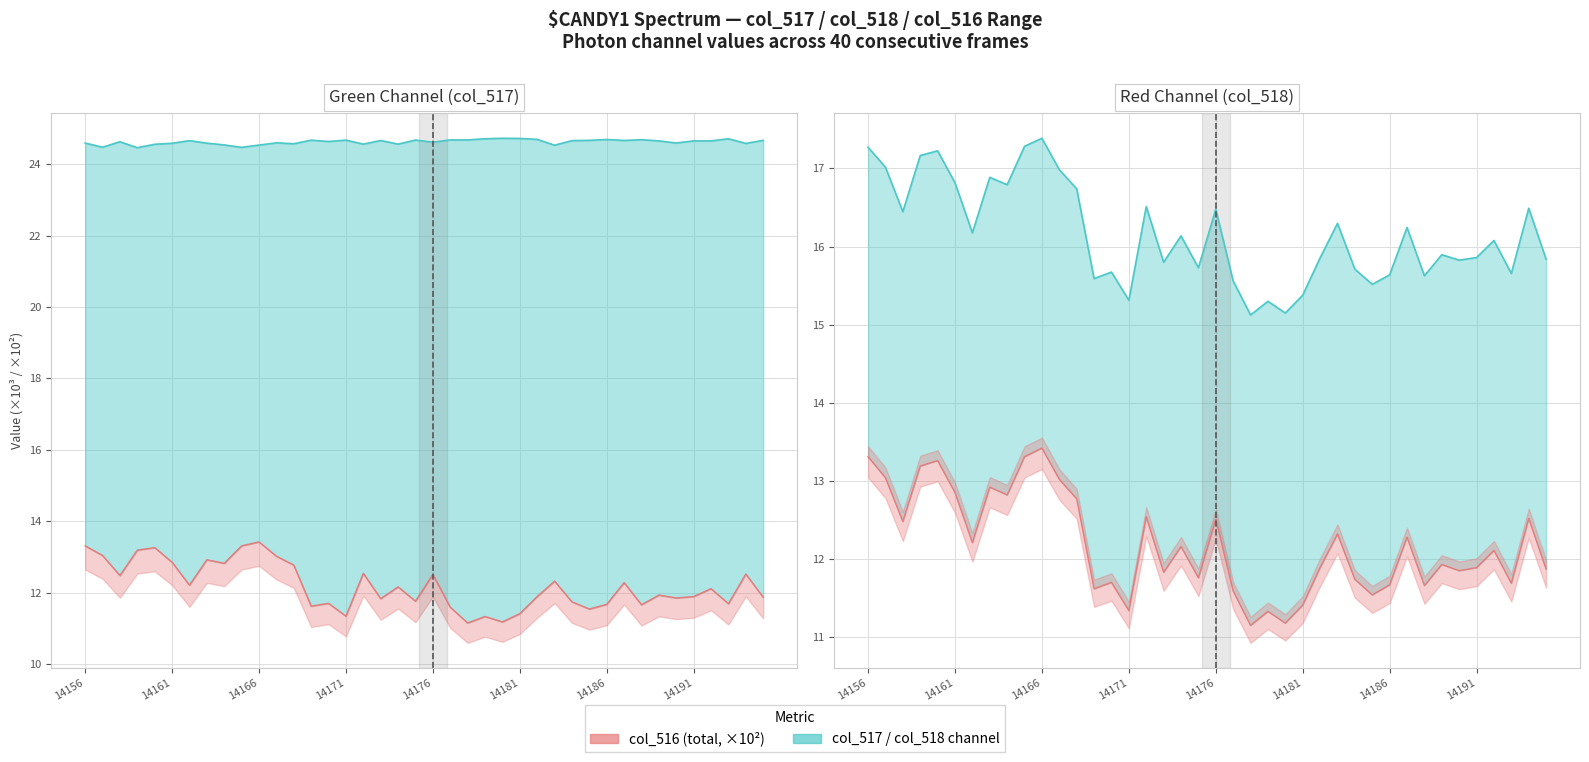

Reading left to right, what are all the values shown in this chart?

col_517 line: 24.6	24.5	24.6	24.5	24.6	24.6	24.7	24.6	24.5	24.5	24.5	24.6	24.6	24.7	24.6	24.7	24.6	24.7	24.6	24.7	24.6	24.7	24.7	24.7	24.7	24.7	24.7	24.5	24.7	24.7	24.7	24.7	24.7	24.7	24.6	24.7	24.7	24.7	24.6	24.7
col_516 line: 13.3	13.0	12.5	13.2	13.3	12.8	12.2	12.9	12.8	13.3	13.4	13.0	12.8	11.6	11.7	11.3	12.5	11.8	12.2	11.8	12.5	11.6	11.2	11.3	11.2	11.4	11.9	12.3	11.7	11.5	11.7	12.3	11.7	11.9	11.8	11.9	12.1	11.7	12.5	11.9
col_518 upper: 17.3	17.0	16.4	17.2	17.2	16.8	16.2	16.9	16.8	17.3	17.4	17.0	16.7	15.6	15.7	15.3	16.5	15.8	16.1	15.7	16.5	15.6	15.1	15.3	15.1	15.4	15.9	16.3	15.7	15.5	15.6	16.2	15.6	15.9	15.8	15.9	16.1	15.7	16.5	15.8
col_516 ref line: 13.3	13.0	12.5	13.2	13.3	12.8	12.2	12.9	12.8	13.3	13.4	13.0	12.8	11.6	11.7	11.3	12.5	11.8	12.2	11.8	12.5	11.6	11.2	11.3	11.2	11.4	11.9	12.3	11.7	11.5	11.7	12.3	11.7	11.9	11.8	11.9	12.1	11.7	12.5	11.9